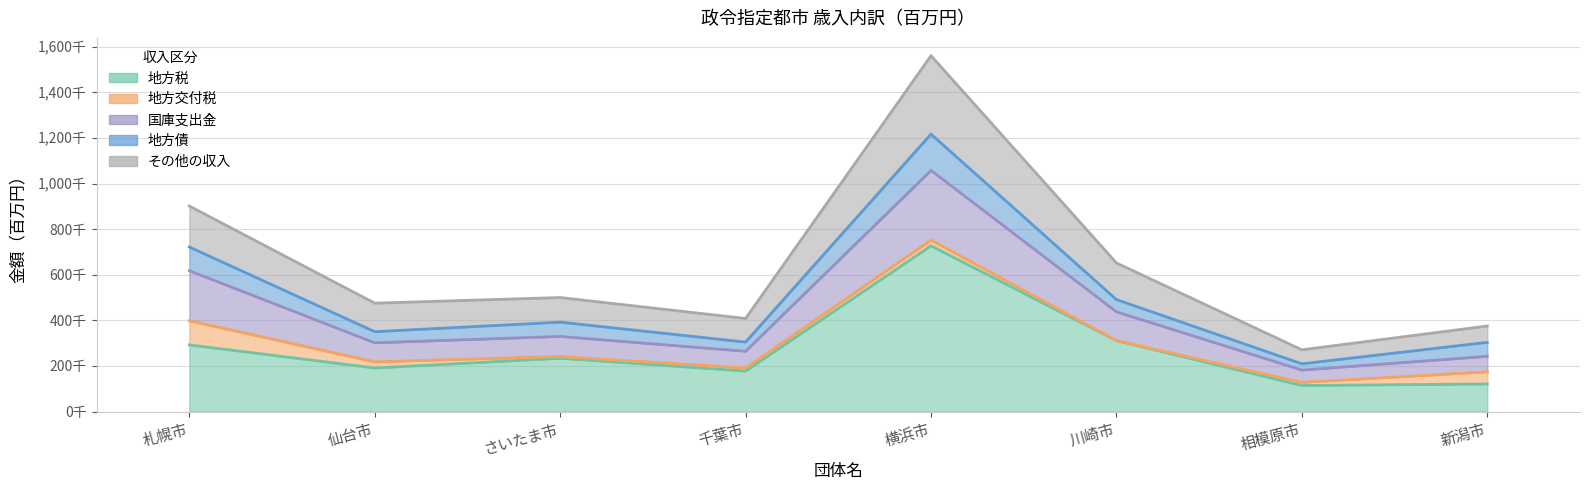

Is it true that 地方税 equals 293060 at 仙台市?

False